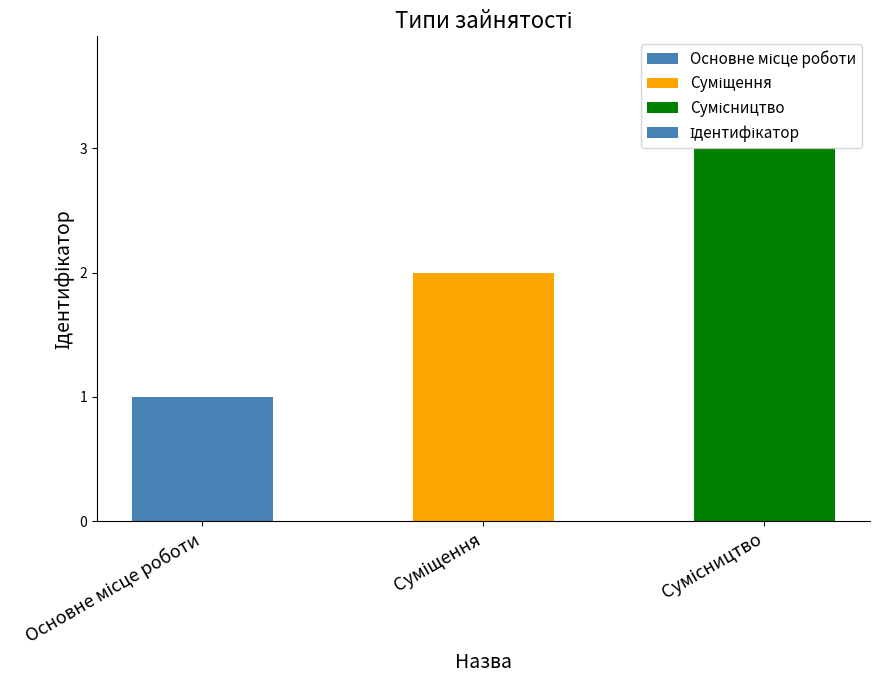

What is the maximum value shown in the chart?

3